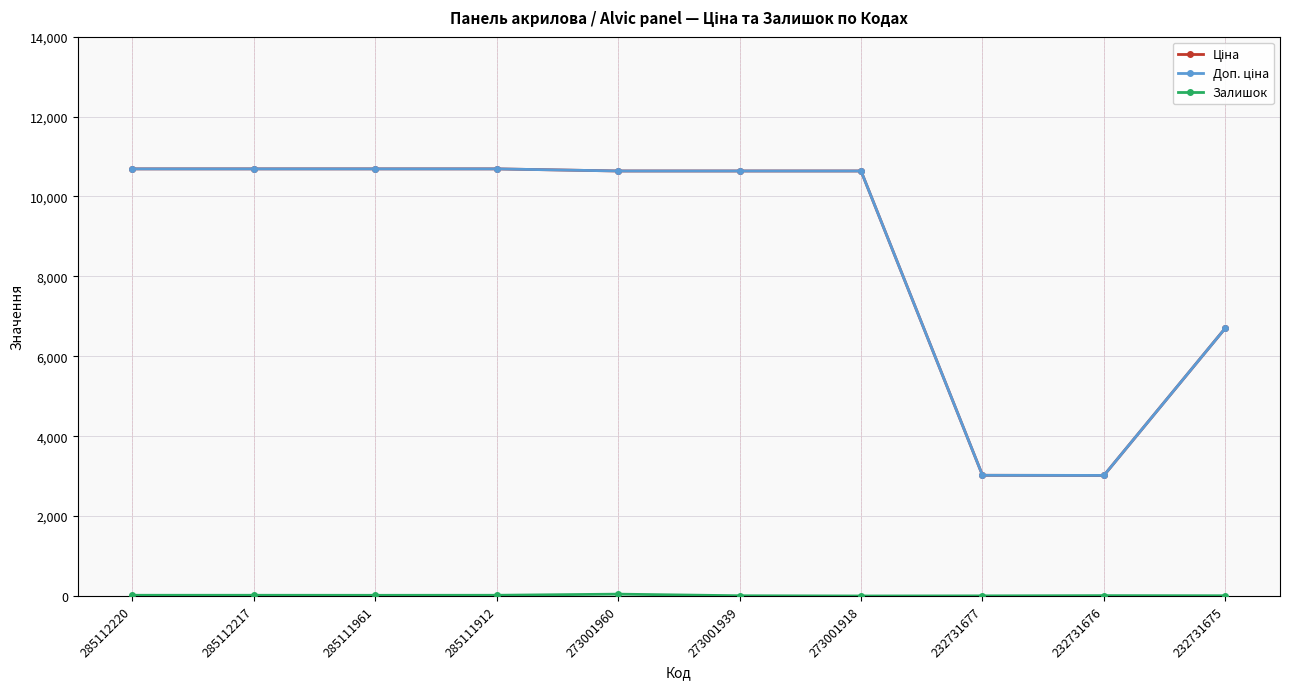

At how many categories does at least one series exceed 203?

10